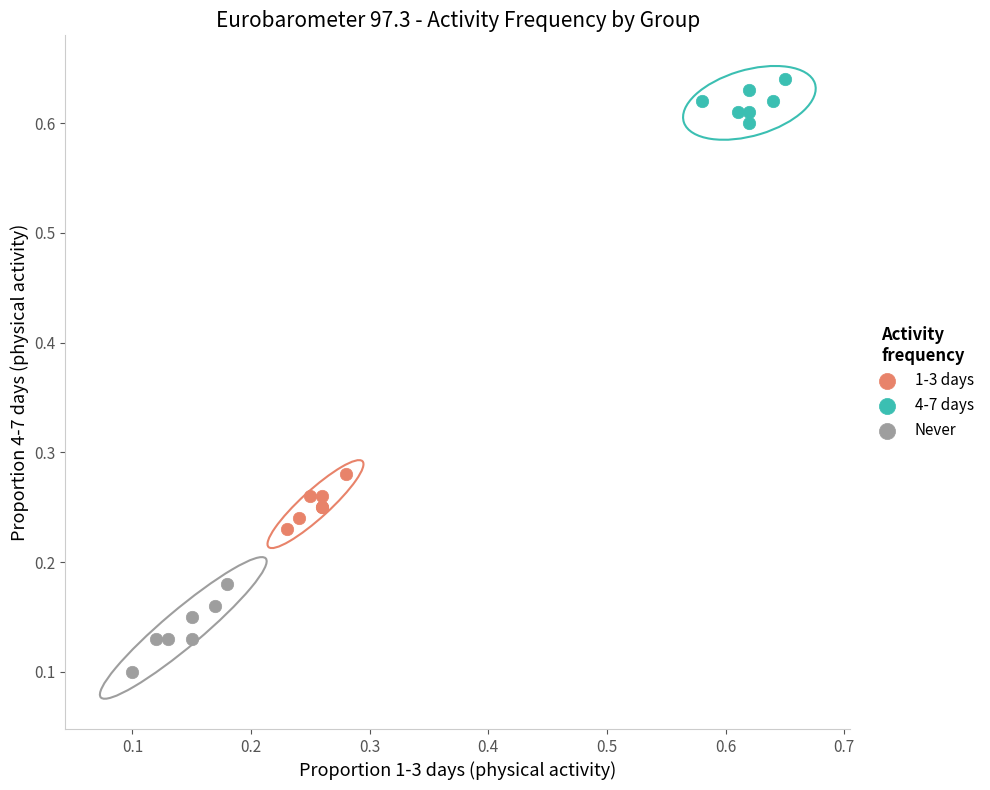

Which series contains the highest Y value?

4-7 days